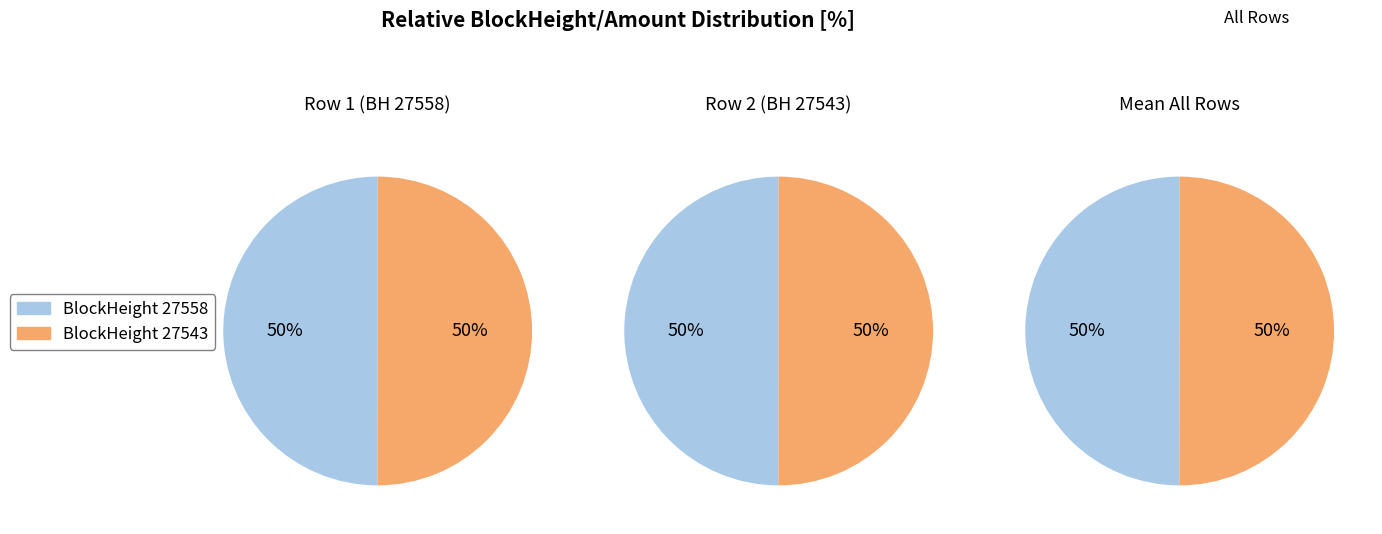

Is the sum of 27558 and 27543 greater than half?

Yes